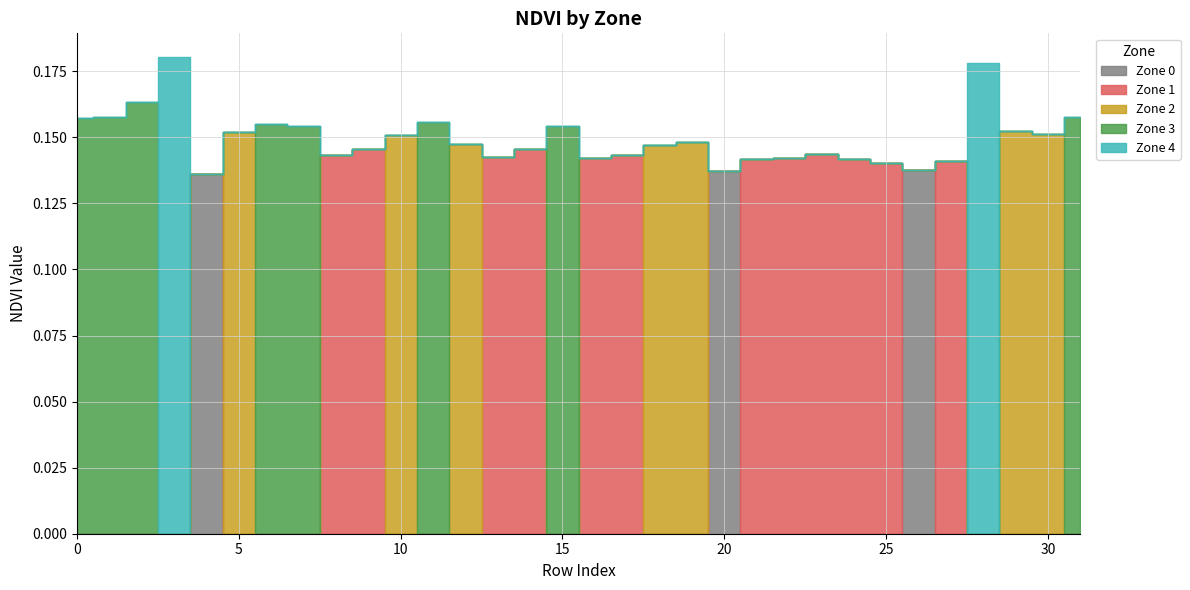

What is the value of the Zone 1 point at the 10th from the left?

0.1